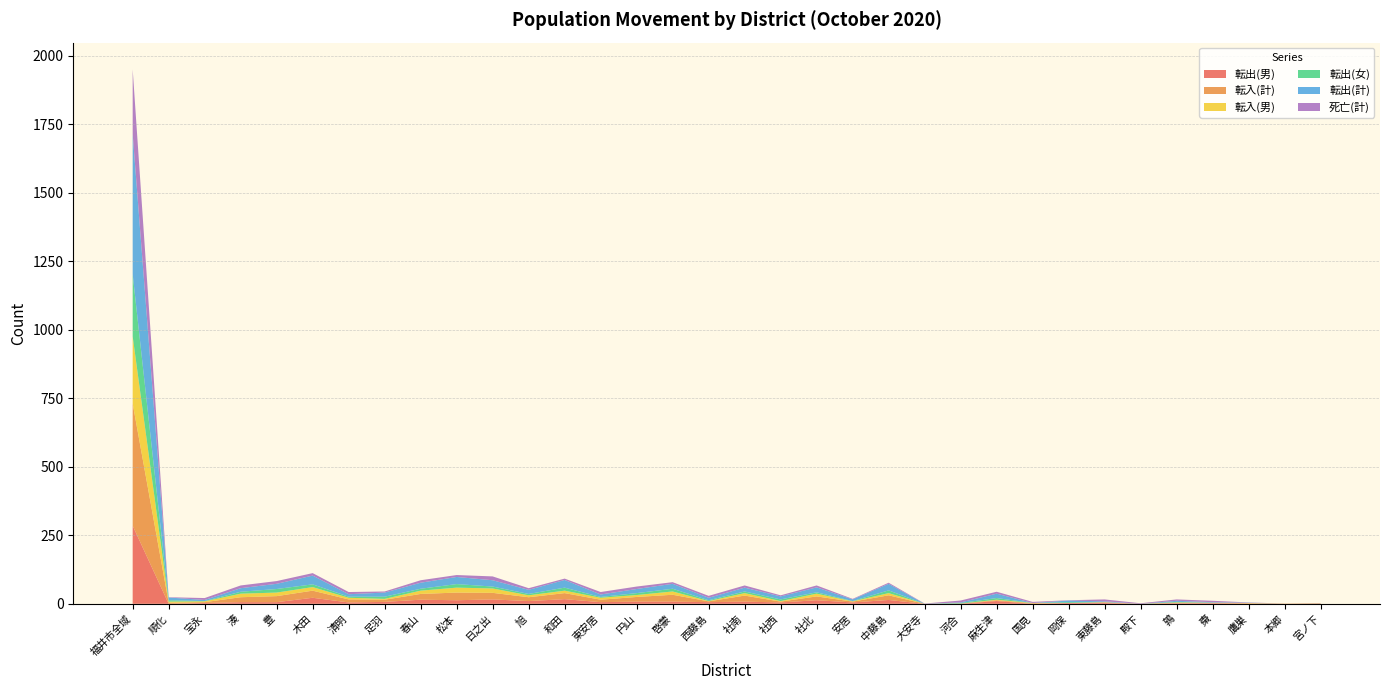

Reading left to right, what are all the values shown in this chart?

転出(男): 福井市全域=285	順化=0	宝永=3	湊=6	豊=6	木田=22	清明=5	足羽=7	春山=15	松本=13	日之出=16	旭=10	和田=17	東安居=6	円山=8	啓蒙=8	西藤島=6	社南=8	社西=5	社北=13	安居=5	中藤島=14	大安寺=0	河合=0	麻生津=10	国見=0	岡保=3	東藤島=3	殿下=0	鶉=2	棗=2	鷹巣=1	本郷=0	宮ノ下=0
転入(計): 福井市全域=446	順化=4	宝永=3	湊=18	豊=22	木田=26	清明=11	足羽=8	春山=21	松本=28	日之出=24	旭=14	和田=22	東安居=9	円山=17	啓蒙=25	西藤島=3	社南=22	社西=3	社北=14	安居=3	中藤島=17	大安寺=0	河合=1	麻生津=3	国見=2	岡保=0	東藤島=2	殿下=0	鶉=2	棗=1	鷹巣=1	本郷=1	宮ノ下=1
転入(男): 福井市全域=245	順化=4	宝永=3	湊=13	豊=13	木田=13	清明=6	足羽=3	春山=12	松本=18	日之出=16	旭=7	和田=9	東安居=7	円山=7	啓蒙=12	西藤島=1	社南=9	社西=2	社北=10	安居=1	中藤島=8	大安寺=0	河合=0	麻生津=2	国見=1	岡保=0	東藤島=1	殿下=0	鶉=1	棗=1	鷹巣=1	本郷=0	宮ノ下=1
転出(女): 福井市全域=227	順化=5	宝永=1	湊=7	豊=13	木田=10	清明=4	足羽=8	春山=7	松本=13	日之出=7	旭=5	和田=11	東安居=3	円山=7	啓蒙=10	西藤島=3	社南=6	社西=6	社北=5	安居=1	中藤島=10	大安寺=0	河合=2	麻生津=6	国見=0	岡保=3	東藤島=0	殿下=0	鶉=2	棗=0	鷹巣=0	本郷=0	宮ノ下=0
転出(計): 福井市全域=512	順化=10	宝永=4	湊=13	豊=19	木田=32	清明=9	足羽=15	春山=22	松本=26	日之出=23	旭=15	和田=28	東安居=9	円山=15	啓蒙=18	西藤島=9	社南=14	社西=11	社北=18	安居=6	中藤島=24	大安寺=0	河合=2	麻生津=16	国見=0	岡保=6	東藤島=3	殿下=0	鶉=4	棗=2	鷹巣=1	本郷=0	宮ノ下=0
死亡(計): 福井市全域=236	順化=1	宝永=7	湊=10	豊=10	木田=9	清明=8	足羽=4	春山=9	松本=7	日之出=14	旭=6	和田=5	東安居=9	円山=9	啓蒙=6	西藤島=7	社南=8	社西=4	社北=7	安居=2	中藤島=4	大安寺=1	河合=7	麻生津=7	国見=4	岡保=1	東藤島=7	殿下=2	鶉=5	棗=5	鷹巣=1	本郷=0	宮ノ下=1